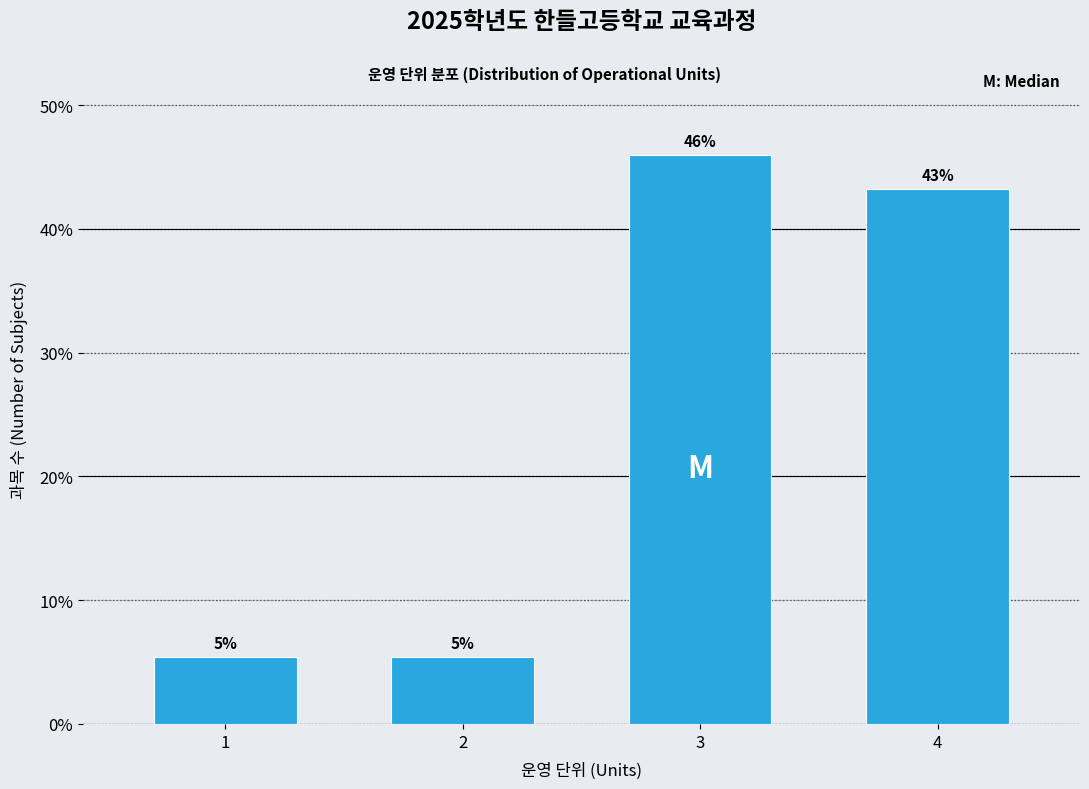

How many bars are there in total?

4